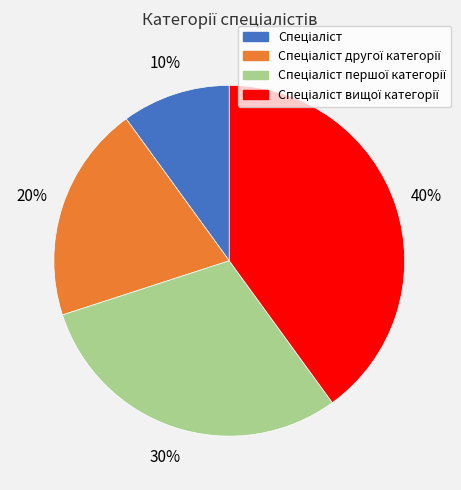

To the nearest percent, what is the difference between the largest and smallest slice percentages?

30%